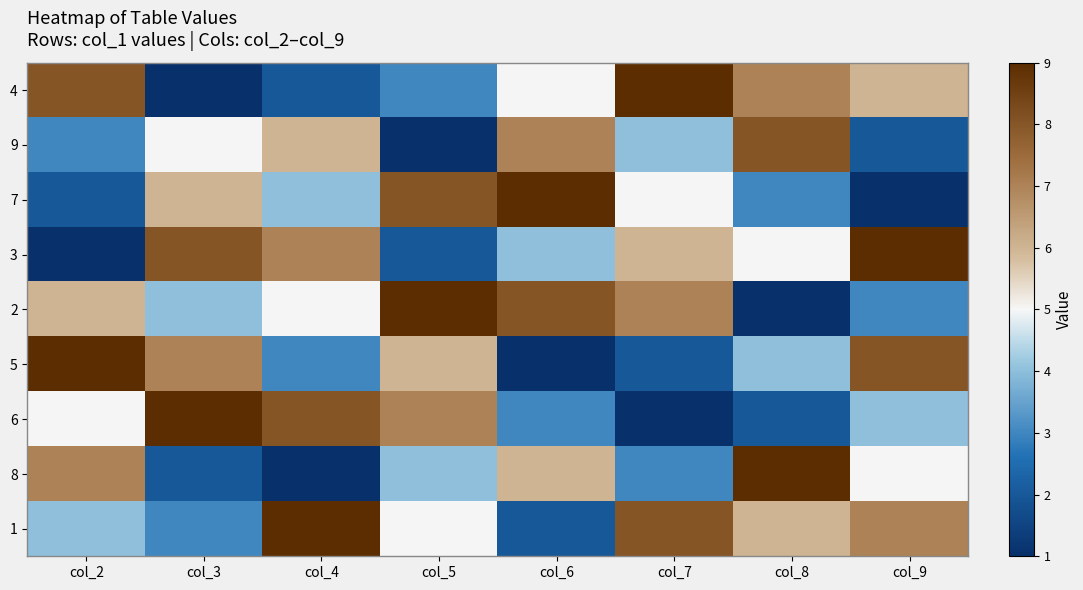

Reading left to right, what are all the values shown in this chart?

4: col_2=8	col_3=1	col_4=2	col_5=3	col_6=5	col_7=9	col_8=7	col_9=6
9: col_2=3	col_3=5	col_4=6	col_5=1	col_6=7	col_7=4	col_8=8	col_9=2
7: col_2=2	col_3=6	col_4=4	col_5=8	col_6=9	col_7=5	col_8=3	col_9=1
3: col_2=1	col_3=8	col_4=7	col_5=2	col_6=4	col_7=6	col_8=5	col_9=9
2: col_2=6	col_3=4	col_4=5	col_5=9	col_6=8	col_7=7	col_8=1	col_9=3
5: col_2=9	col_3=7	col_4=3	col_5=6	col_6=1	col_7=2	col_8=4	col_9=8
6: col_2=5	col_3=9	col_4=8	col_5=7	col_6=3	col_7=1	col_8=2	col_9=4
8: col_2=7	col_3=2	col_4=1	col_5=4	col_6=6	col_7=3	col_8=9	col_9=5
1: col_2=4	col_3=3	col_4=9	col_5=5	col_6=2	col_7=8	col_8=6	col_9=7